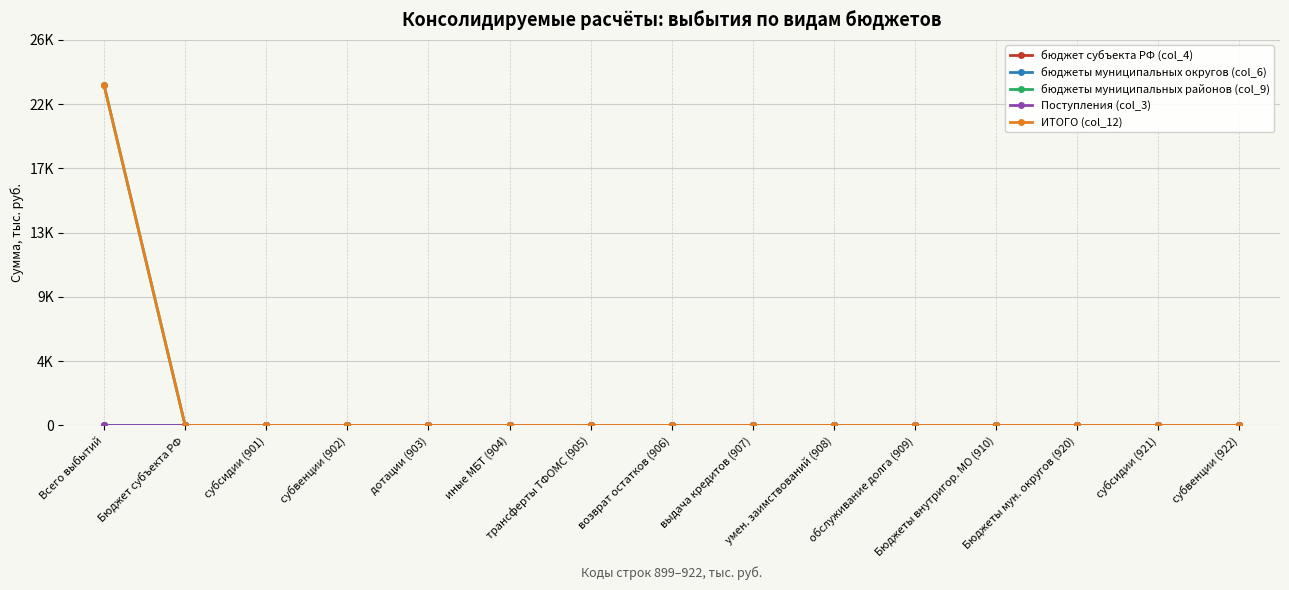

What is the sum of all ИТОГО (col_12) values?

22958.3